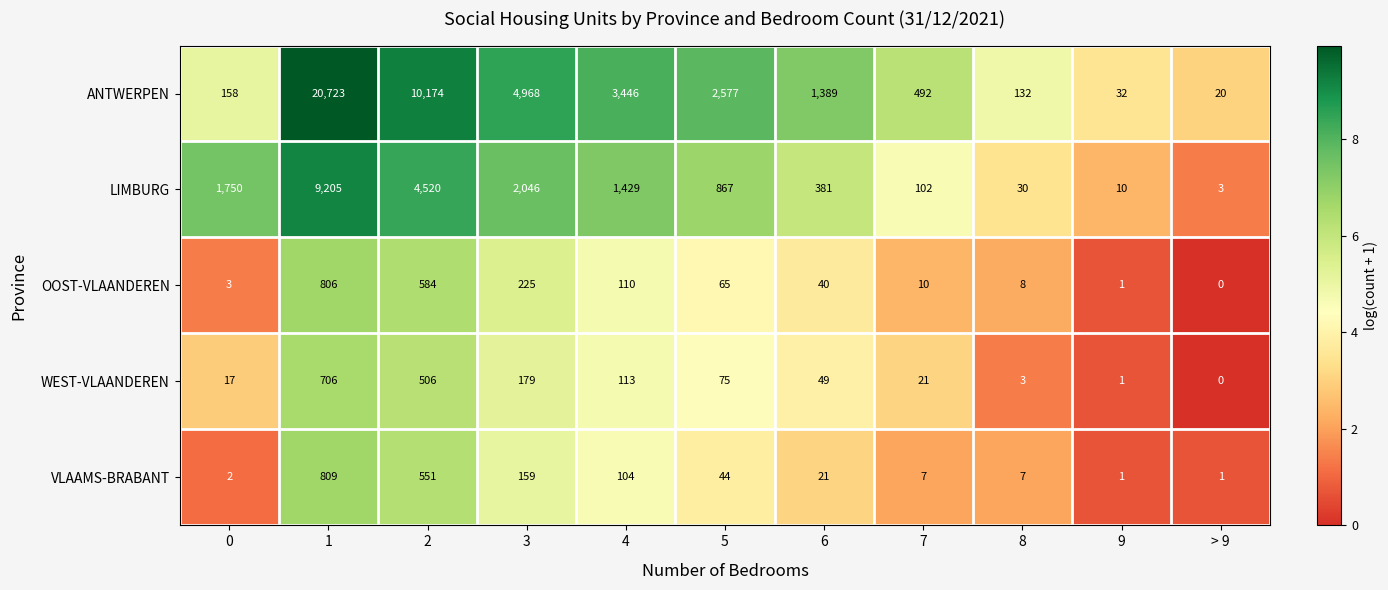

What value does the ANTWERPEN series have at 4, to the nearest 10?

3450